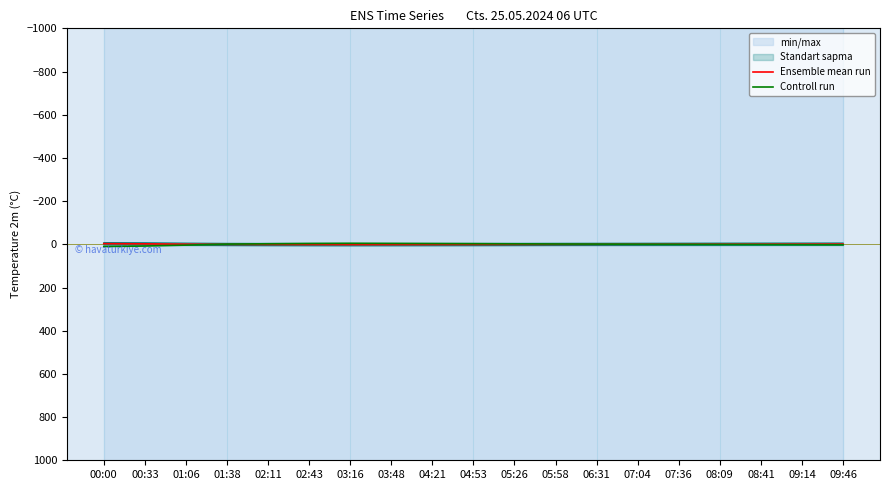

Reading left to right, transcribe all the data shown in this chart.

Ensemble mean run: 00:00=-2.9	00:33=-2.2	01:06=-0.5	01:38=0.6	02:11=1.0	02:43=1.3	03:16=1.5	03:48=1.4	04:21=1.2	04:53=1.0	05:26=0.7	05:58=0.4	06:31=0.2	07:04=-0.0	07:36=-0.2	08:09=-0.4	08:41=-0.6	09:14=-0.8	09:46=-1.0
Controll run: 00:00=10.2	00:33=8.0	01:06=3.7	01:38=-0.8	02:11=-2.6	02:43=-4.0	03:16=-4.8	03:48=-4.3	04:21=-3.7	04:53=-3.1	05:26=-2.3	05:58=-1.5	06:31=-0.9	07:04=-0.3	07:36=0.2	08:09=0.7	08:41=1.2	09:14=1.7	09:46=2.1